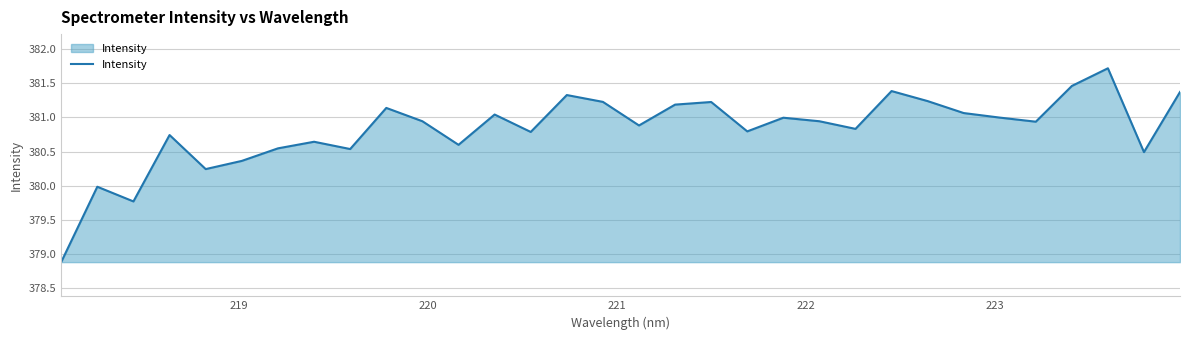

What is the smallest value displayed?

378.9